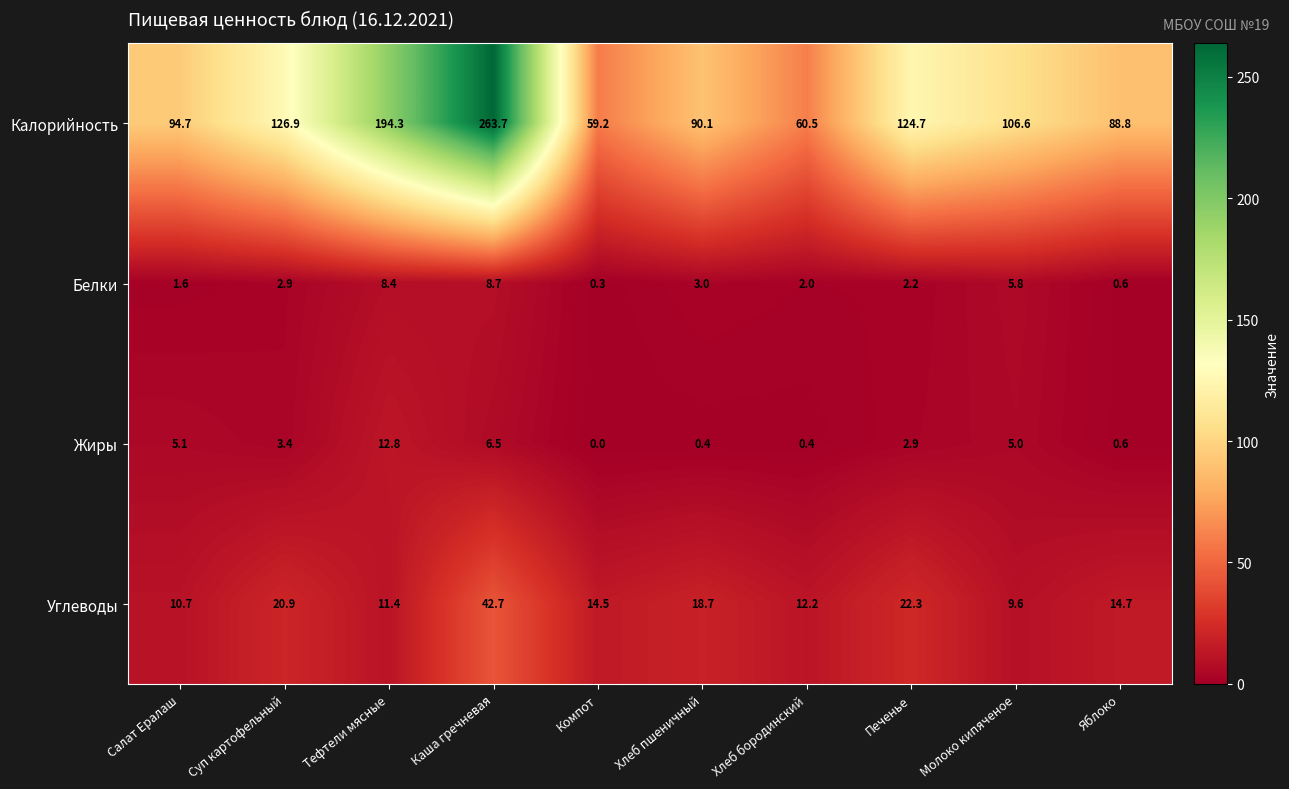

What is the spread (max minus min) of values at Салат Ералаш?

93.1